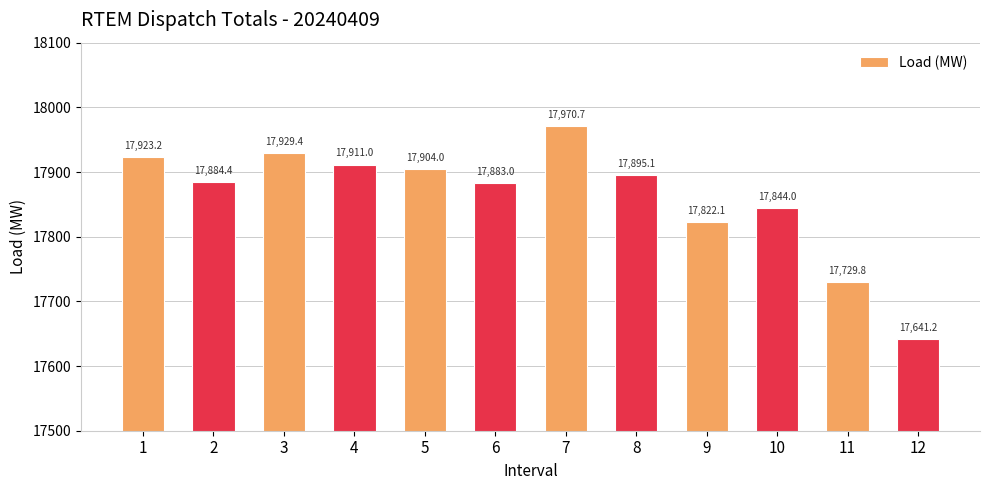

Which category has the highest value across all series?

7